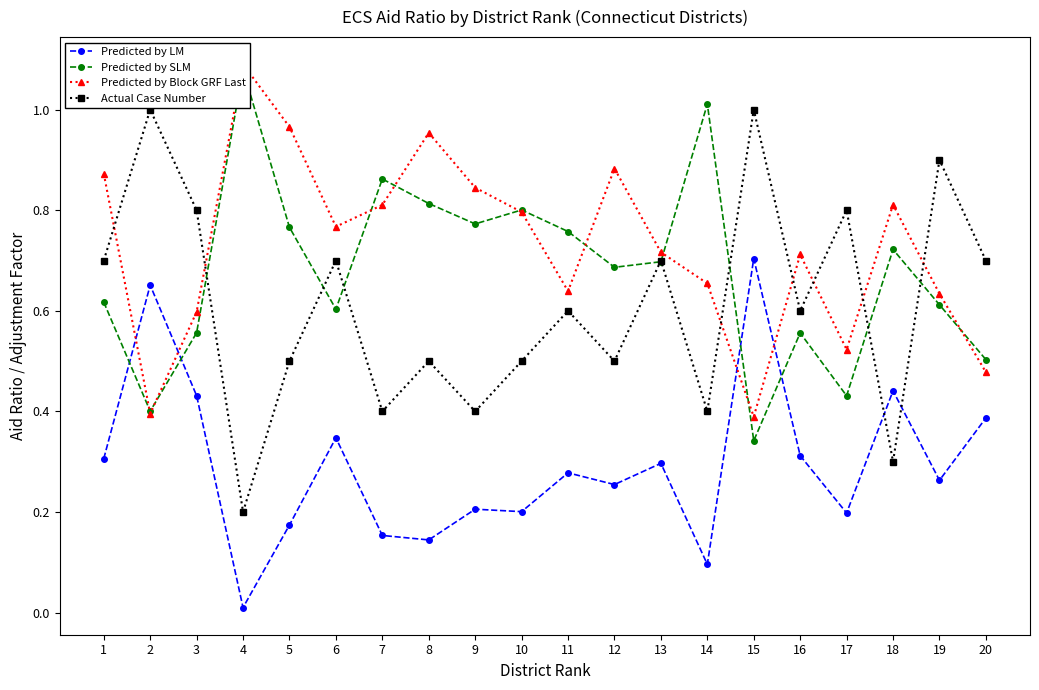

How many lines are shown in the chart?

4